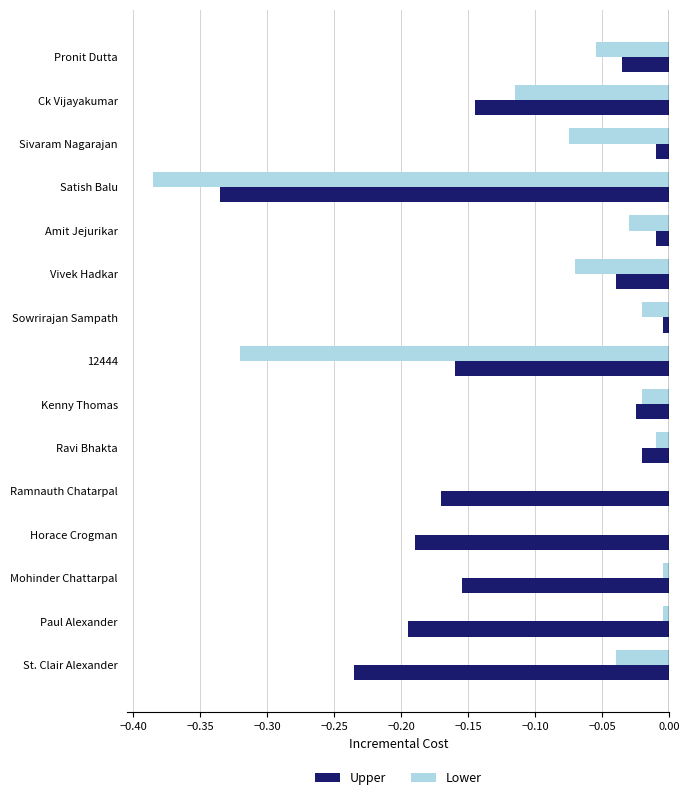

Which series changed the most between 12444 and Mohinder Chattarpal?

Lower